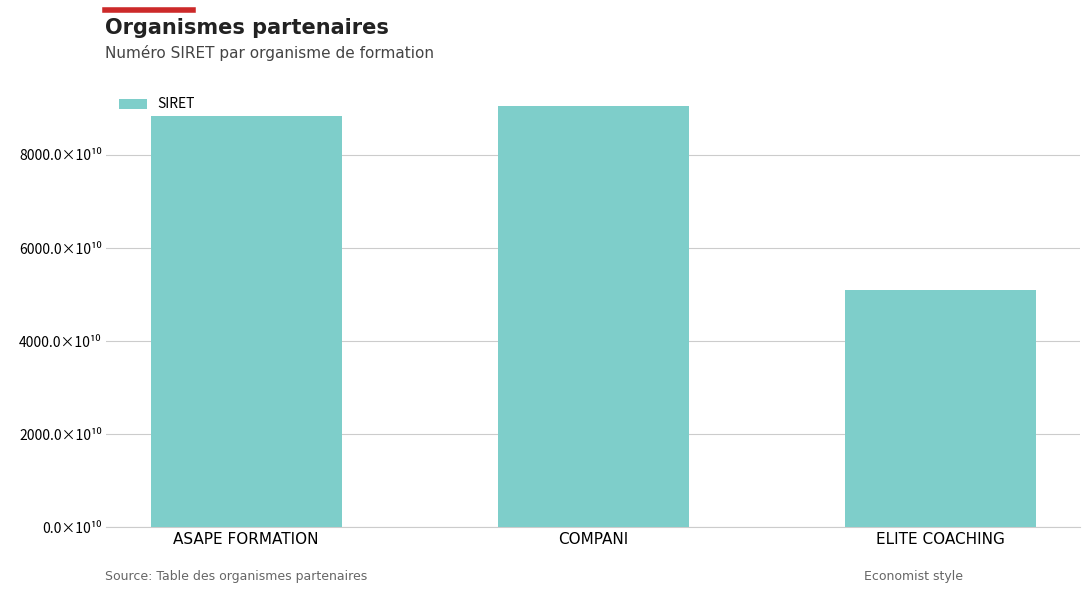

List the labels in order of value, smallest first.

ELITE COACHING, ASAPE FORMATION, COMPANI